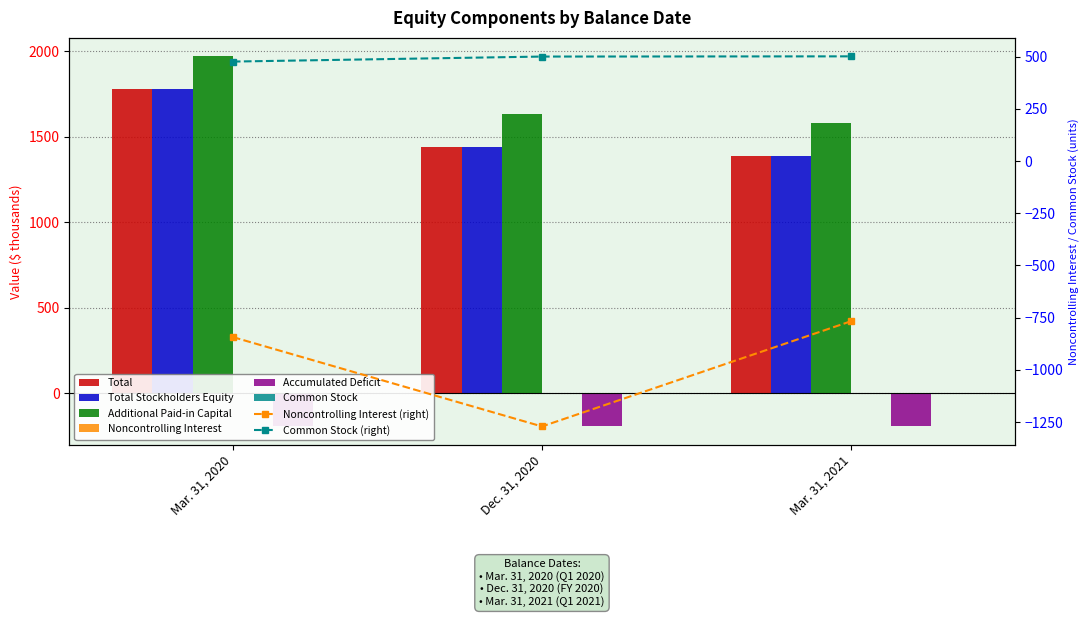

At how many categories does at least one series exceed 1828?

1